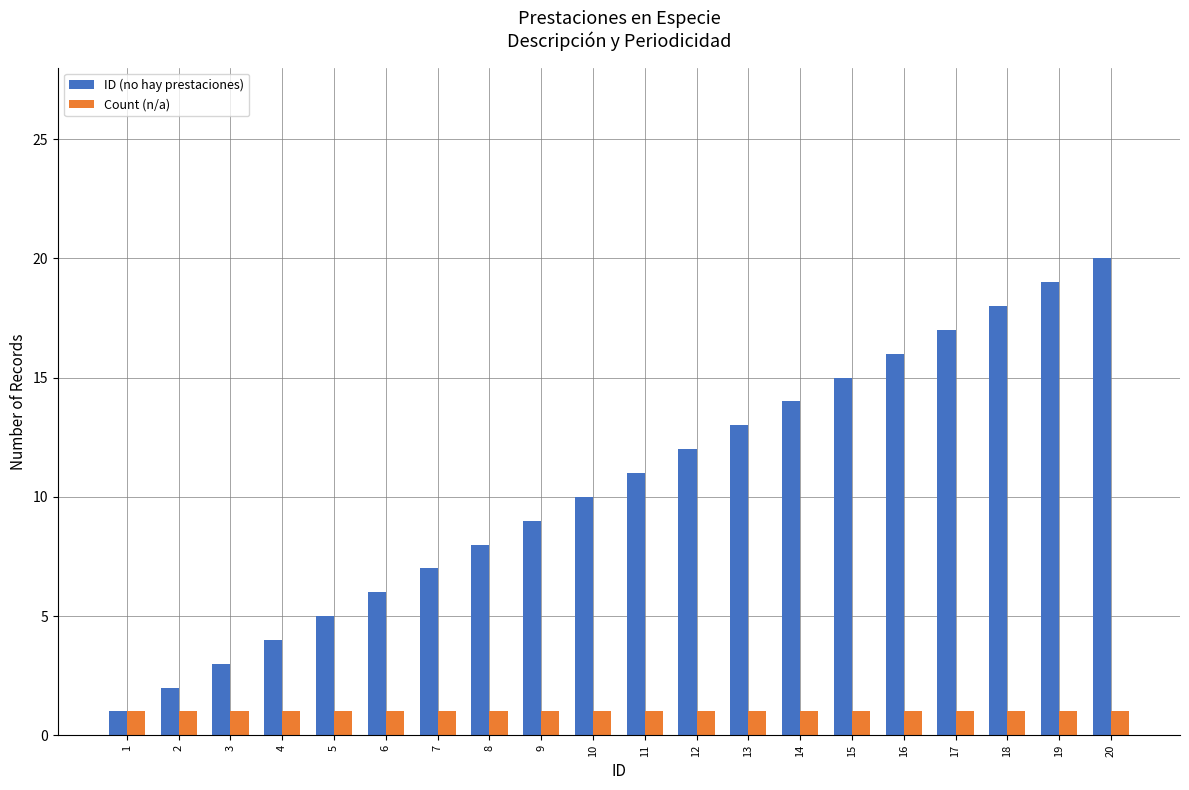

What is the total value across all series at 13?

14